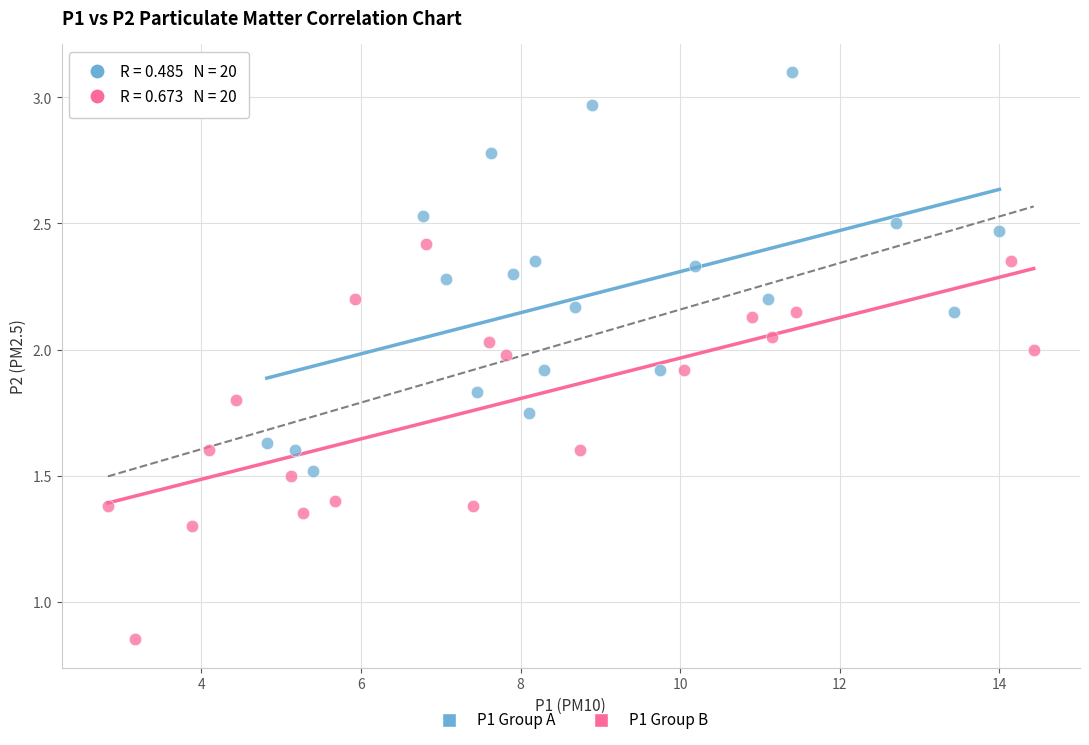

Which series reaches the minimum Y coordinate?

P1 Group B